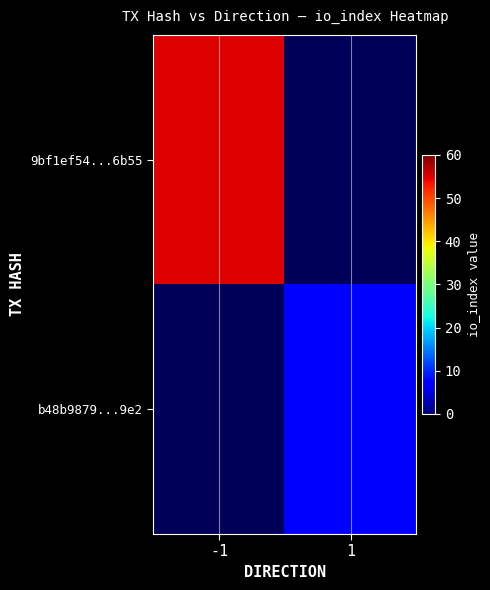

List the labels in order of b48b9879...9e2 value, largest first.

-1, 1